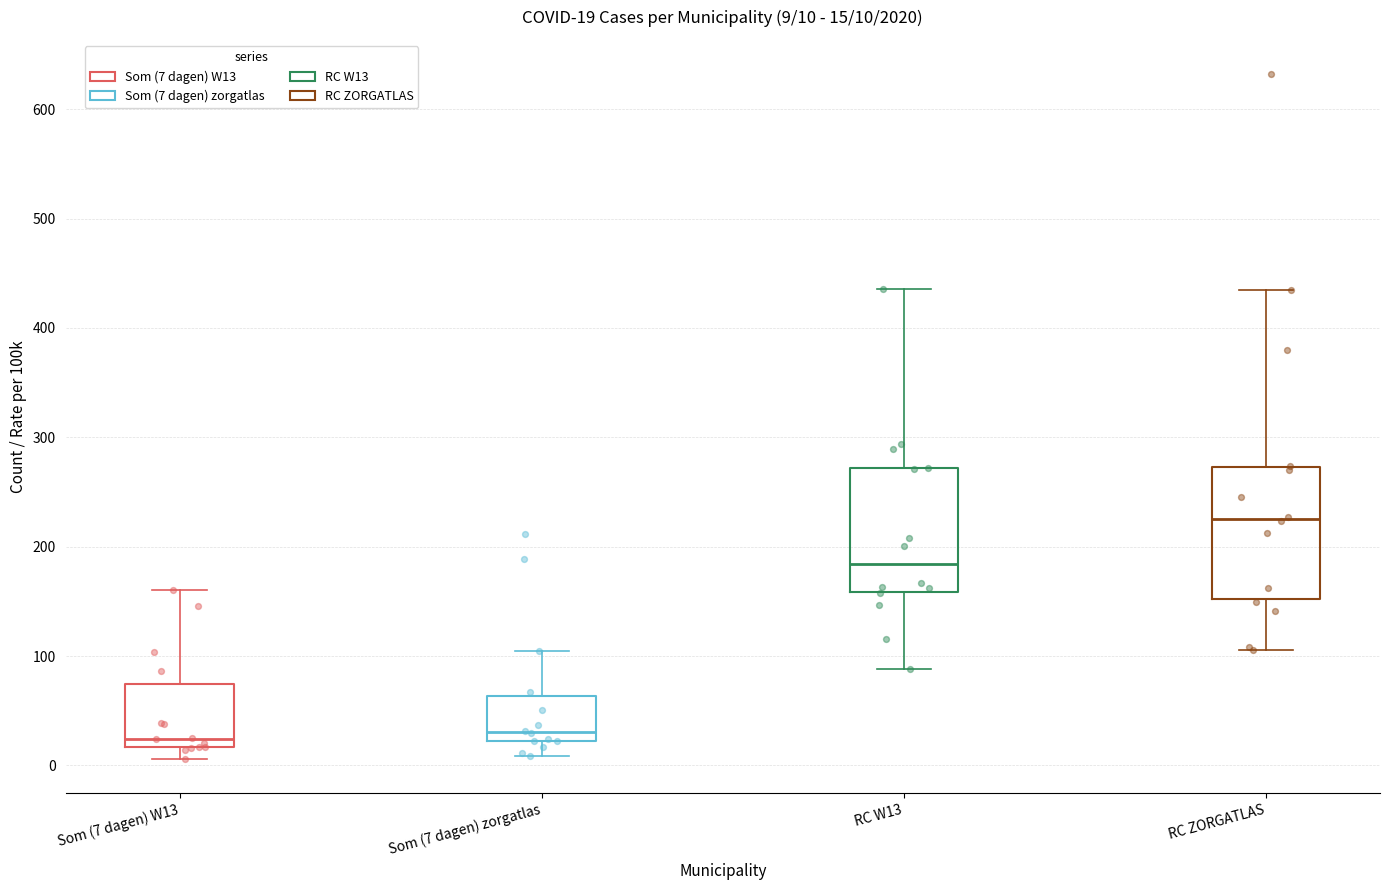

Which box's median line is the highest?

RC ZORGATLAS